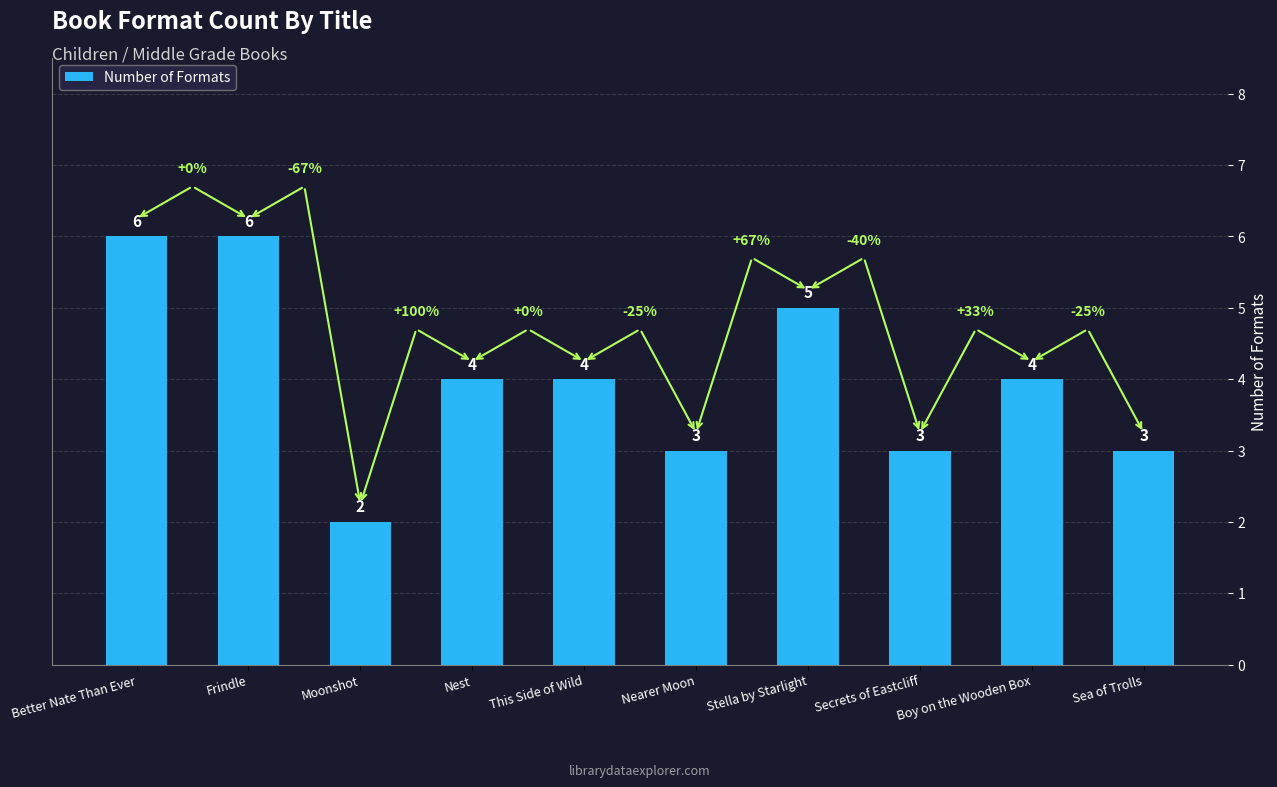

Are the bars horizontal?

No